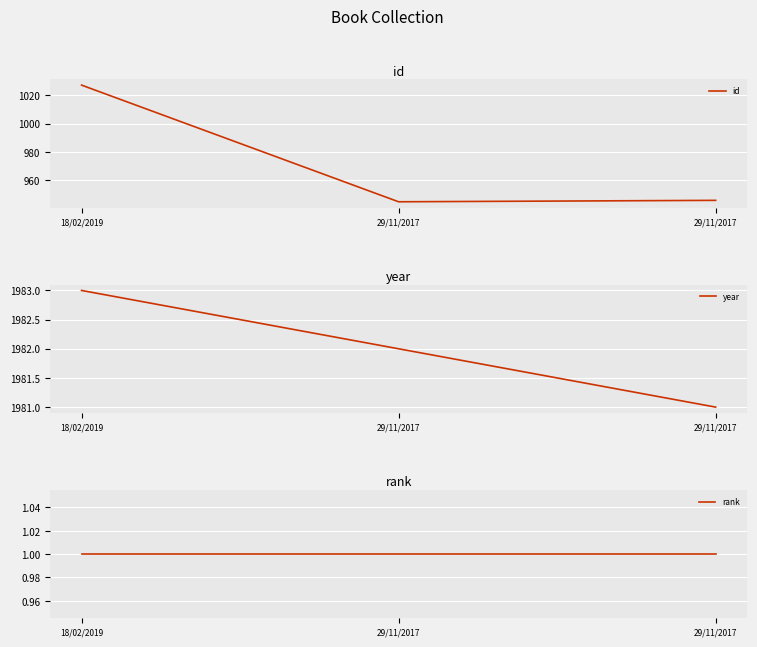

At which label does id first exceed 946?

18/02/2019